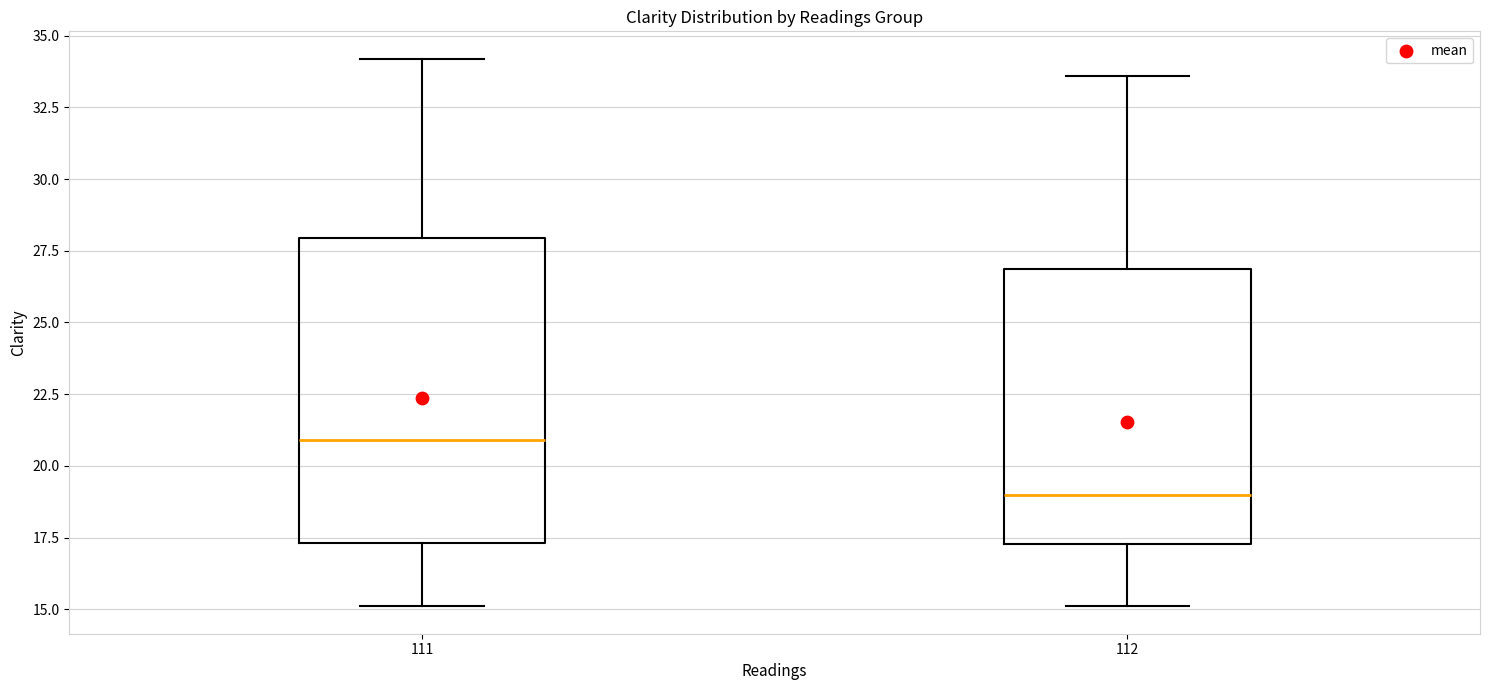

Reading left to right, transcribe this box plot: for each box, give where its median line is, the range the box spans, and where its two whiskers end, as read against the y-axis. The values are not printed on the chart, so give them approximately, as read against the axis.

111: median 21.0, box 17.5 to 28.0, whiskers 15.0 to 34.0
112: median 19.0, box 17.5 to 27.0, whiskers 15.0 to 33.5